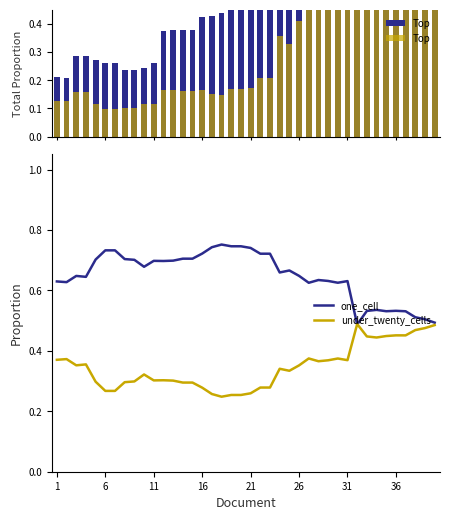

What is the difference between the highest and lowest values at 29?

0.3